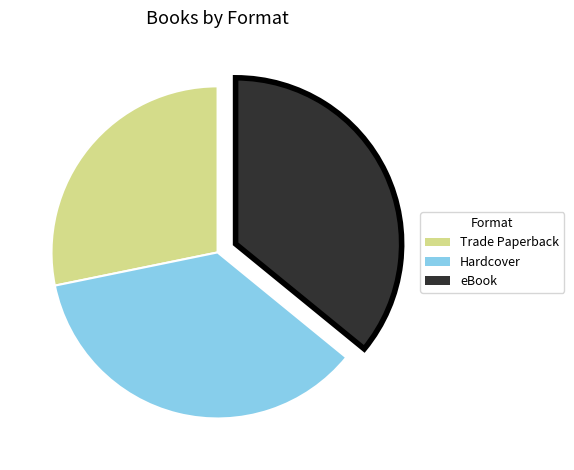

Does any single category account for the majority?

No